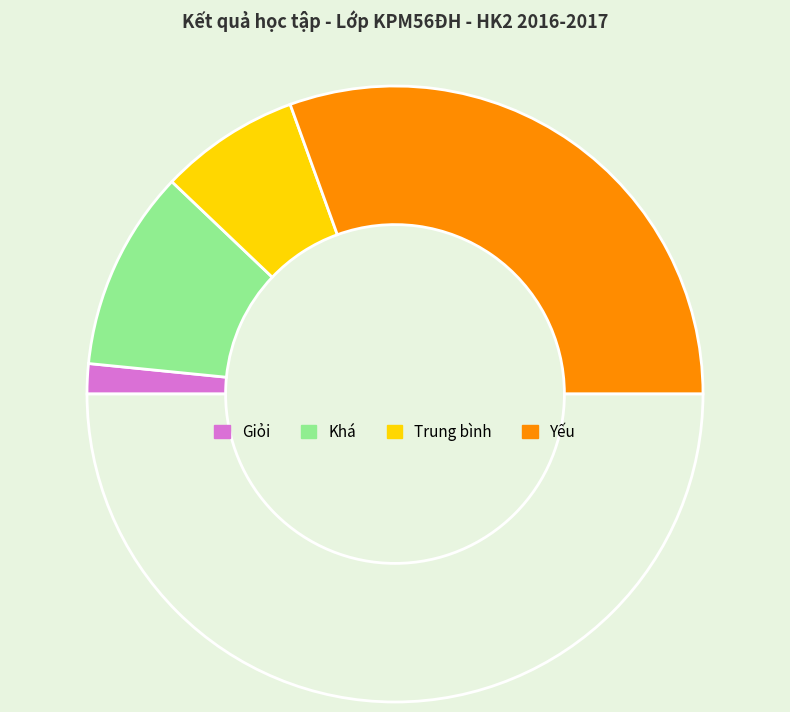

Count the number of slices in the pie.

5